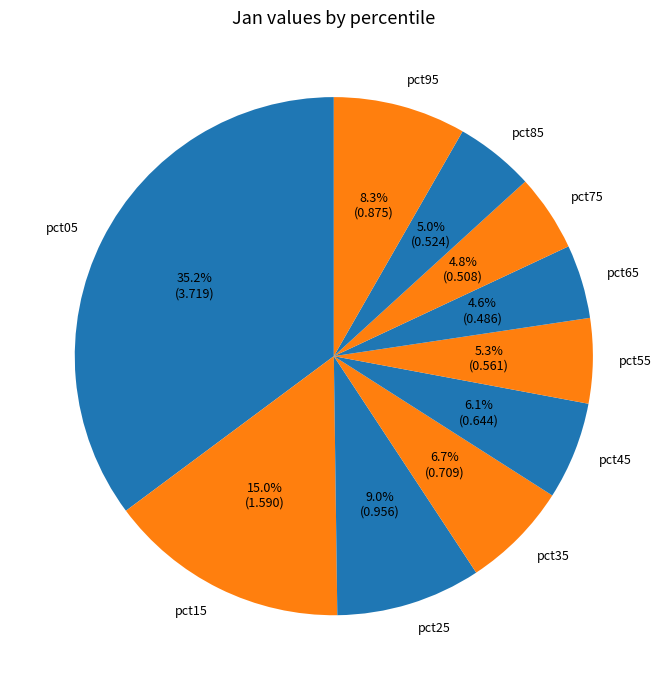

Which slice is the largest?

pct05